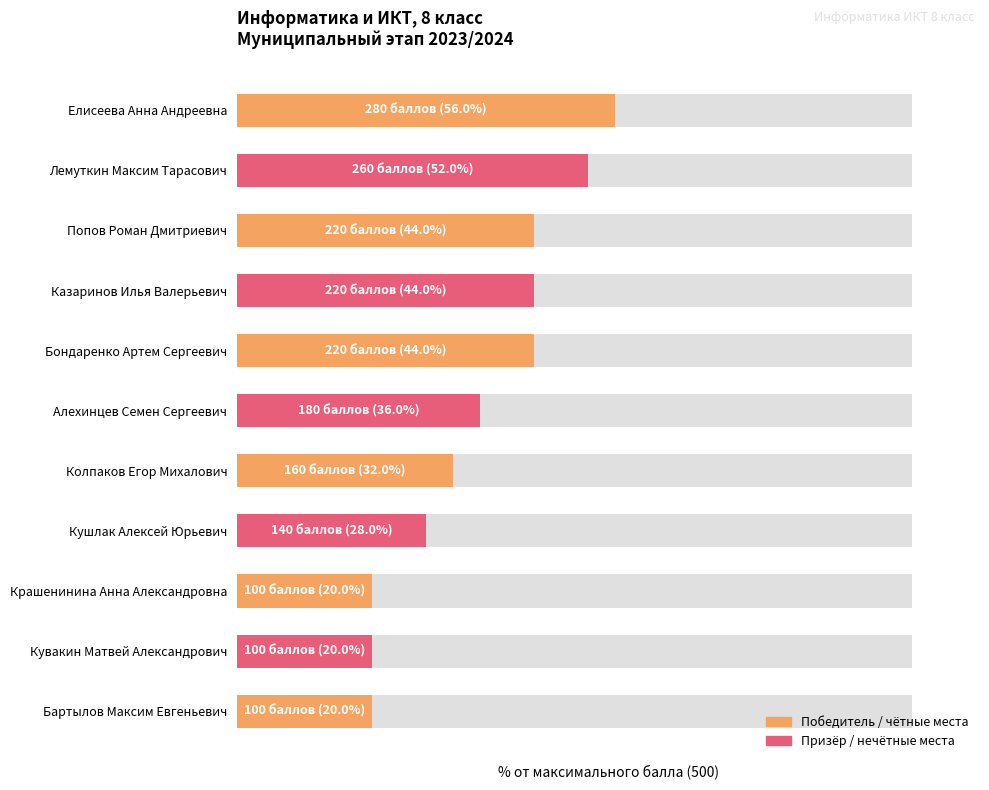

List the labels in order of value, smallest first.

Крашенинина Анна Александровна, Кувакин Матвей Александрович, Бартылов Максим Евгеньевич, Кушлак Алексей Юрьевич, Колпаков Егор Михалович, Алехинцев Семен Сергеевич, Попов Роман Дмитриевич, Казаринов Илья Валерьевич, Бондаренко Артем Сергеевич, Лемуткин Максим Тарасович, Елисеева Анна Андреевна